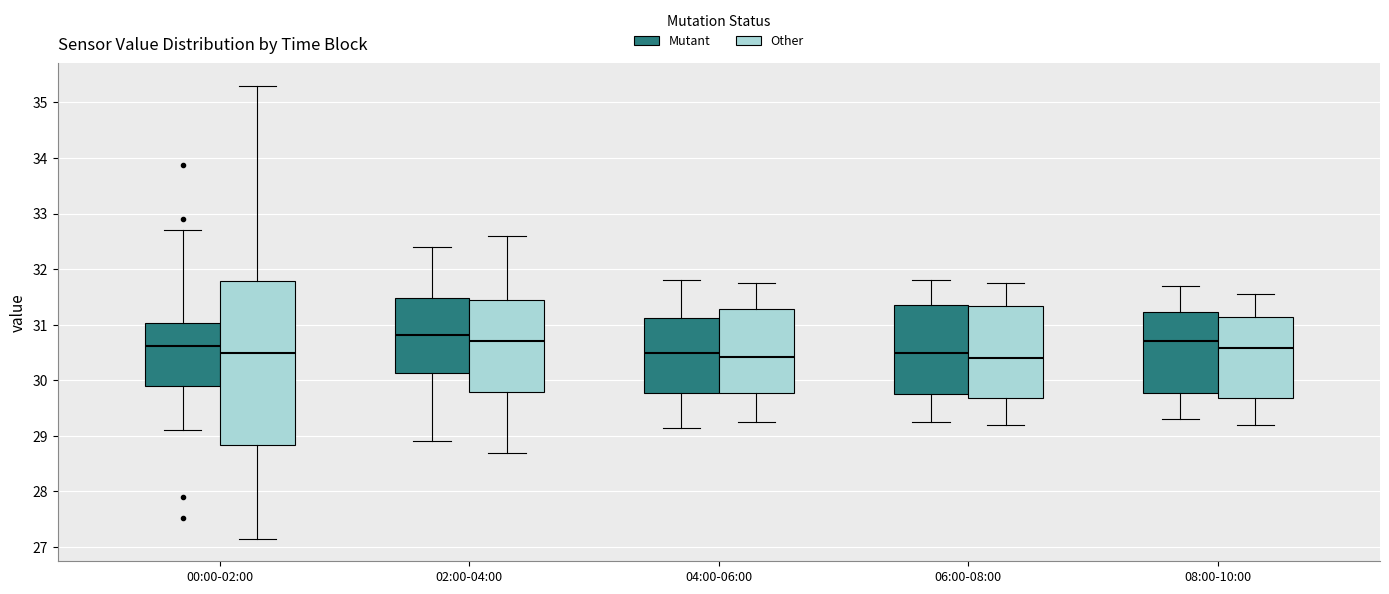

Where is the lower edge of the box for 06:00-08:00 (Mutant) on the y-axis? The values are not printed on the chart, so give them approximately, as read against the axis.

29.8